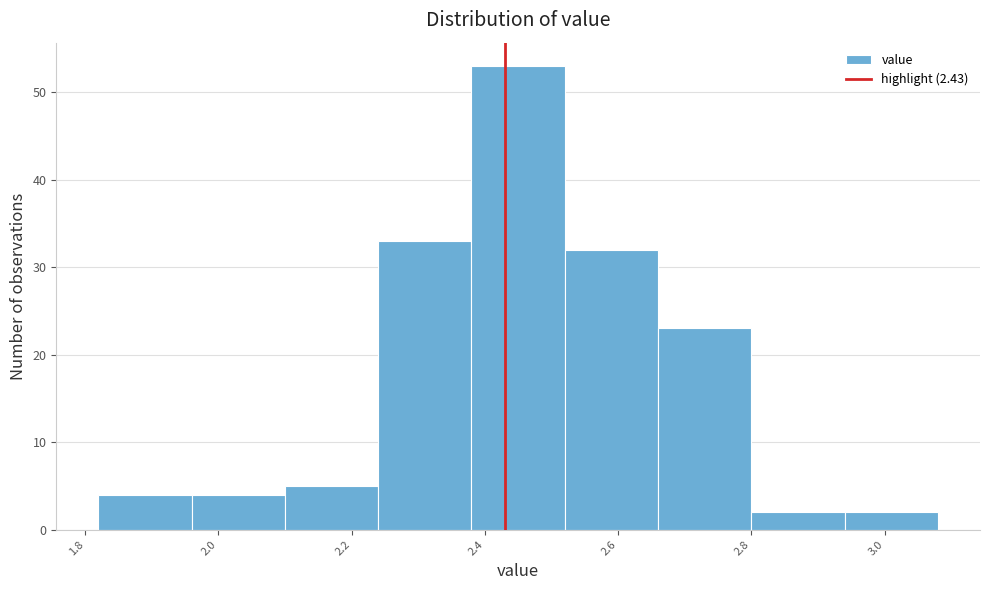

How tall is the bar that spans 2.52 to 2.66 on the x-axis? The values are not printed on the chart, so give them approximately, as read against the axis.

32